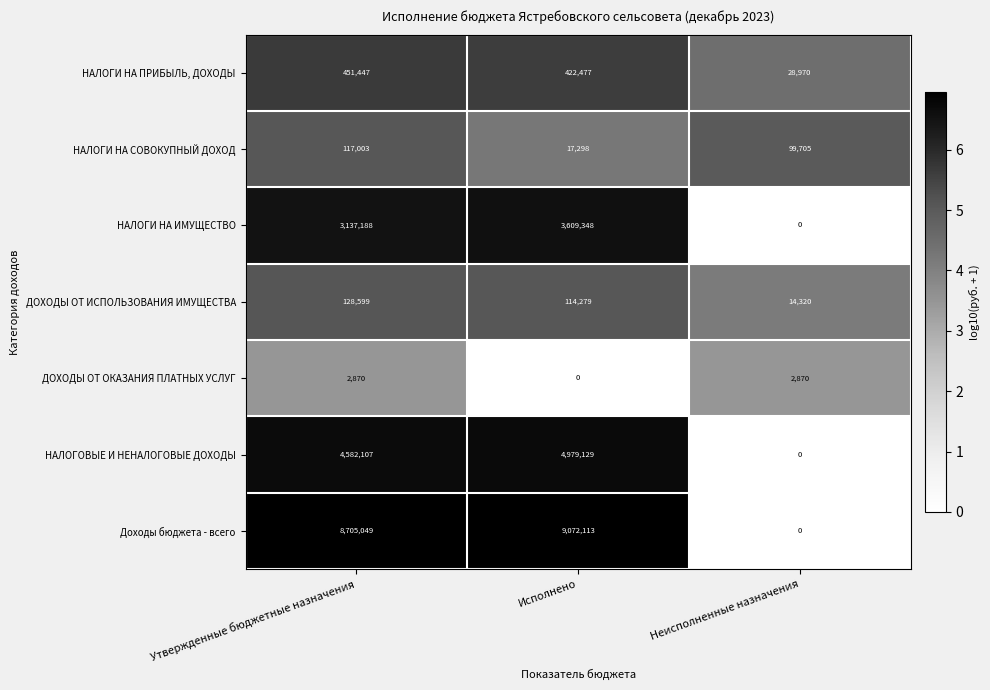

What is the difference between the second highest and minimum values in the НАЛОГОВЫЕ И НЕНАЛОГОВЫЕ ДОХОДЫ series?

4582107